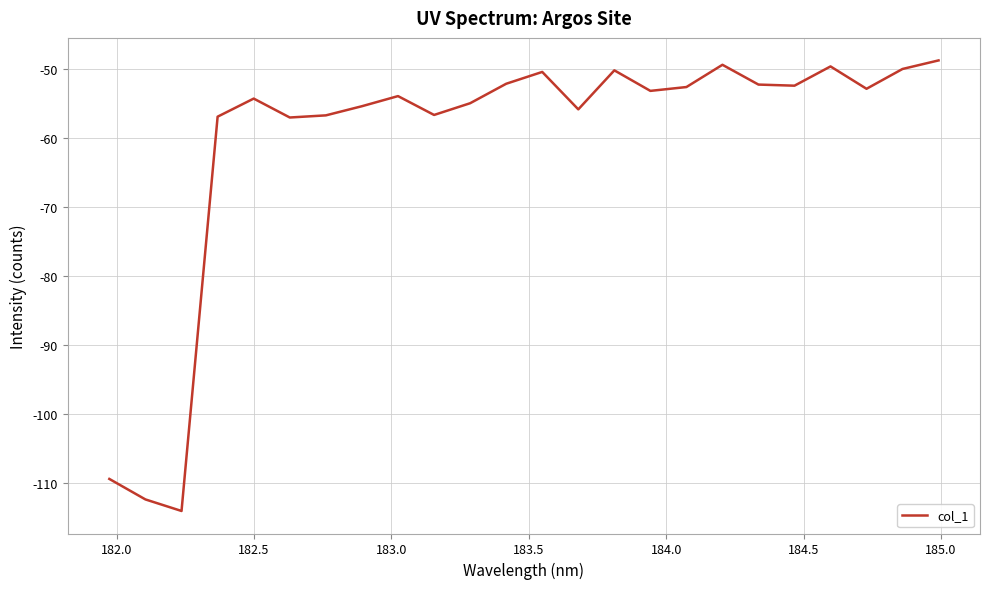

What is the maximum value shown in the chart?

-48.8